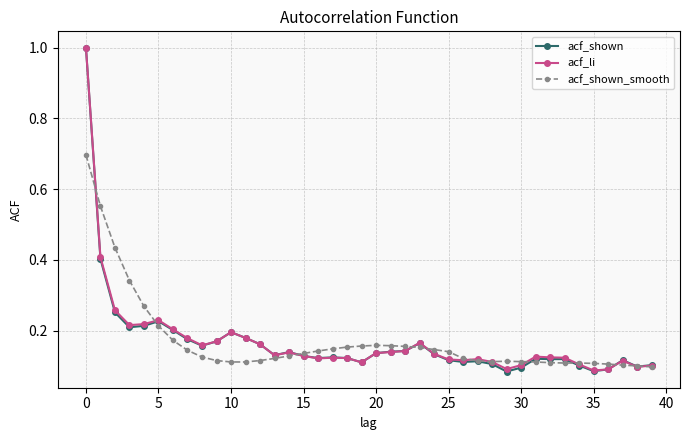

True or false: acf_li has more than 1 interior local peaks.

True